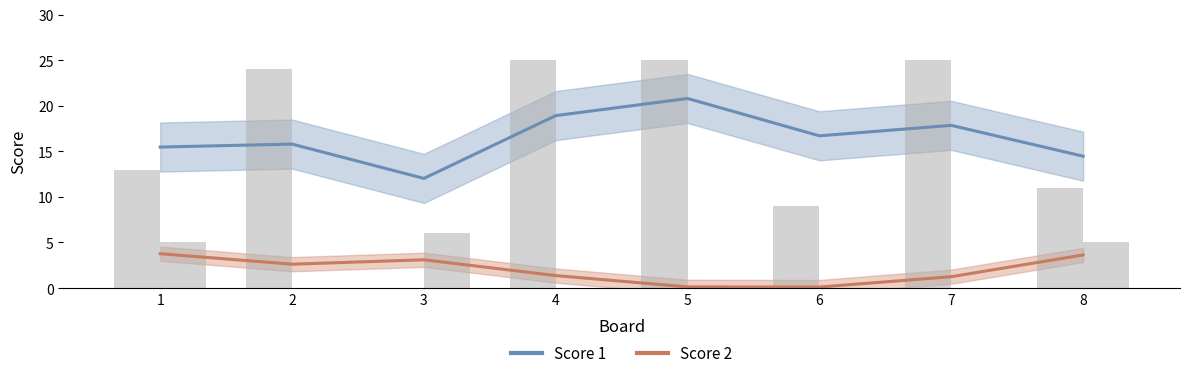

Rank the series at 7 from lowest to highest value.

Score 2, Score 1